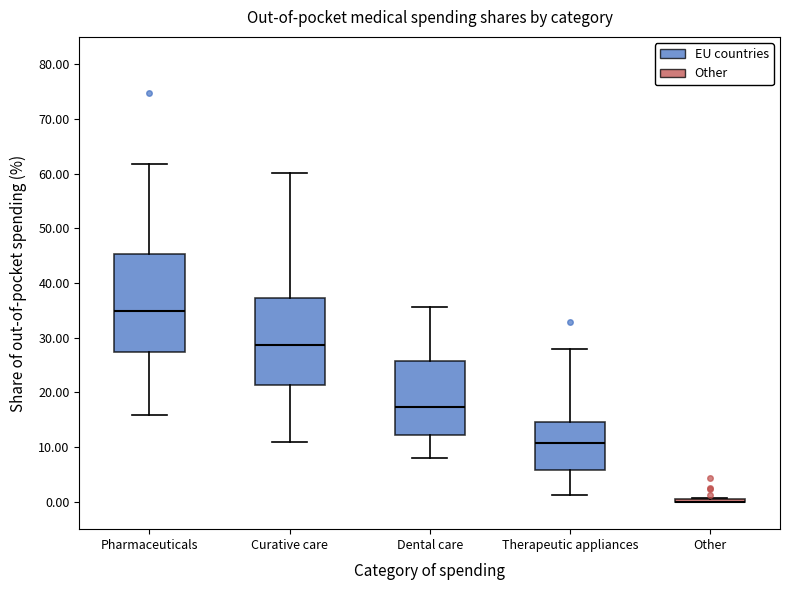

Reading left to right, transcribe this box plot: for each box, give where its median line is, the range the box spans, and where its two whiskers end, as read against the y-axis. The values are not printed on the chart, so give them approximately, as read against the axis.

Pharmaceuticals: median 35, box 27 to 45, whiskers 16 to 62
Curative care: median 29, box 21 to 37, whiskers 11 to 60
Dental care: median 17, box 12 to 26, whiskers 8 to 36
Therapeutic appliances: median 11, box 6 to 15, whiskers 1 to 28
Other: box collapsed to a line at 0, whiskers 0 to 1